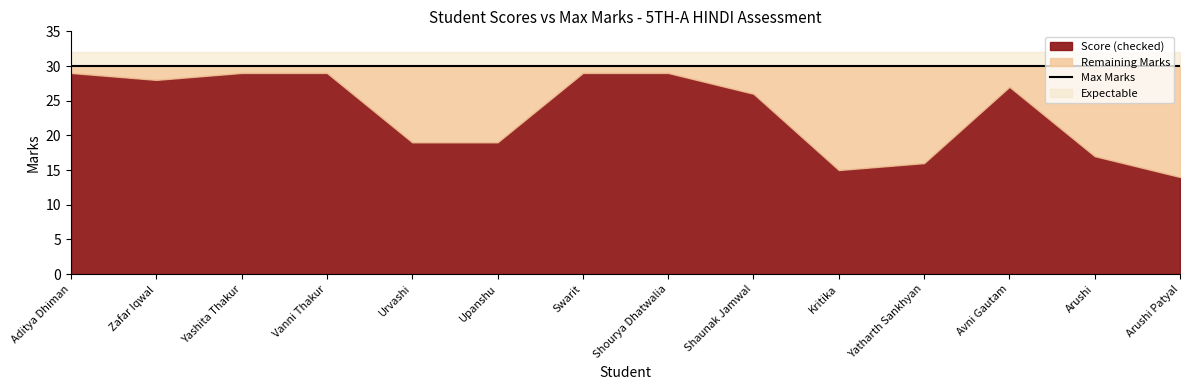

True or false: Score (checked) and Max intersect in this chart.

False